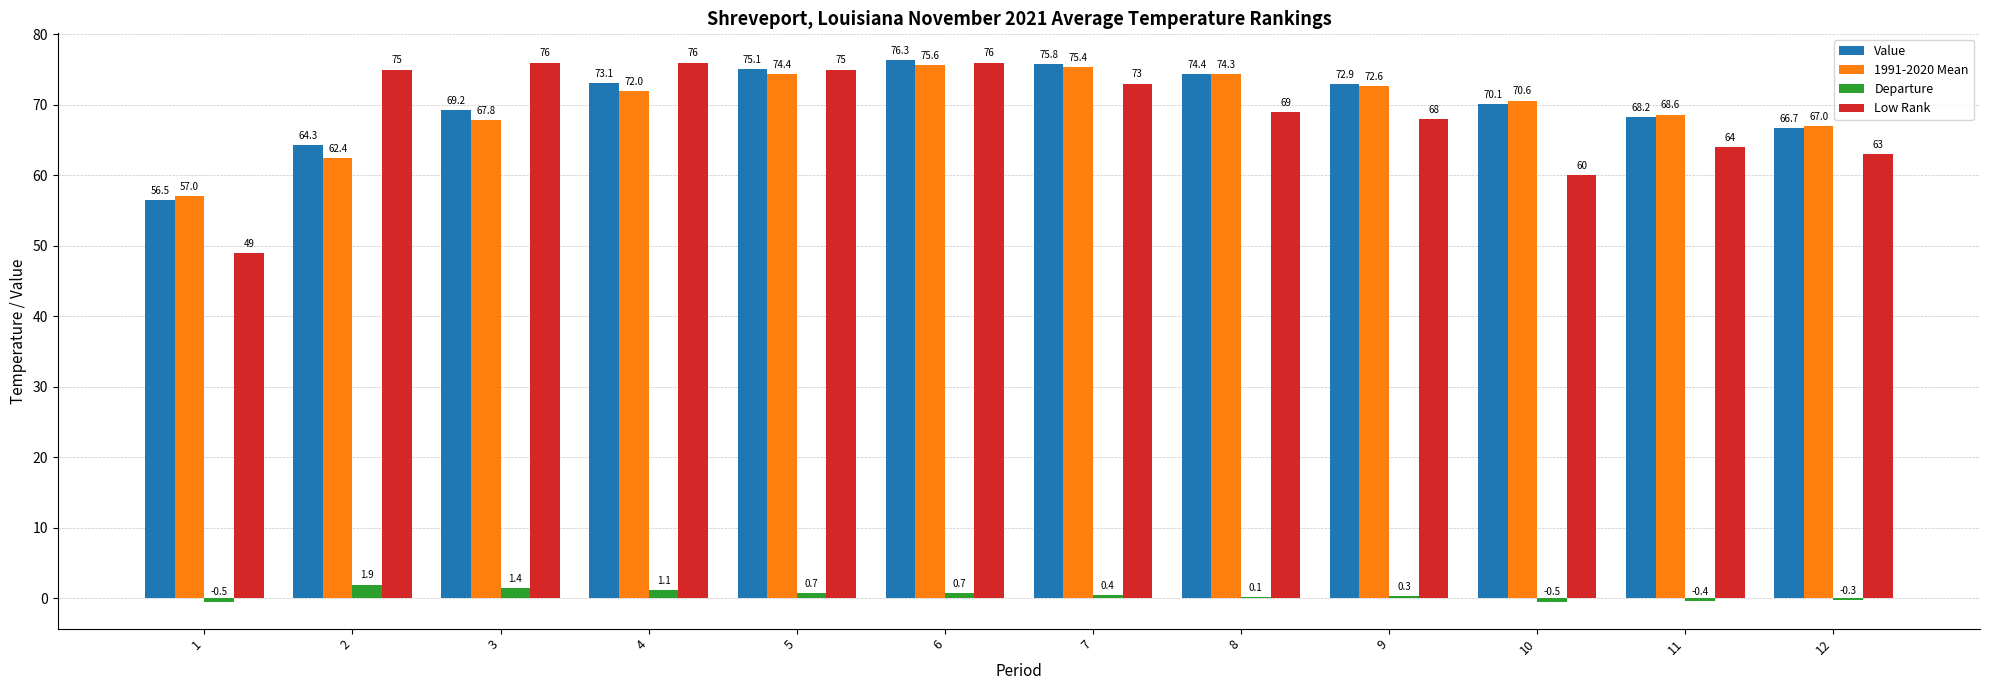

True or false: Value has a value of 72.9 at 9.

True